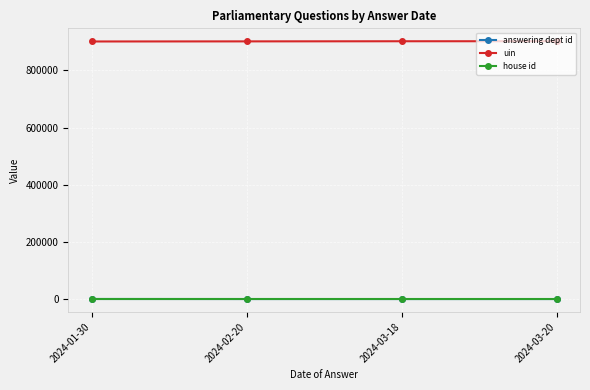

True or false: house id and answering dept id cross at least once.

False